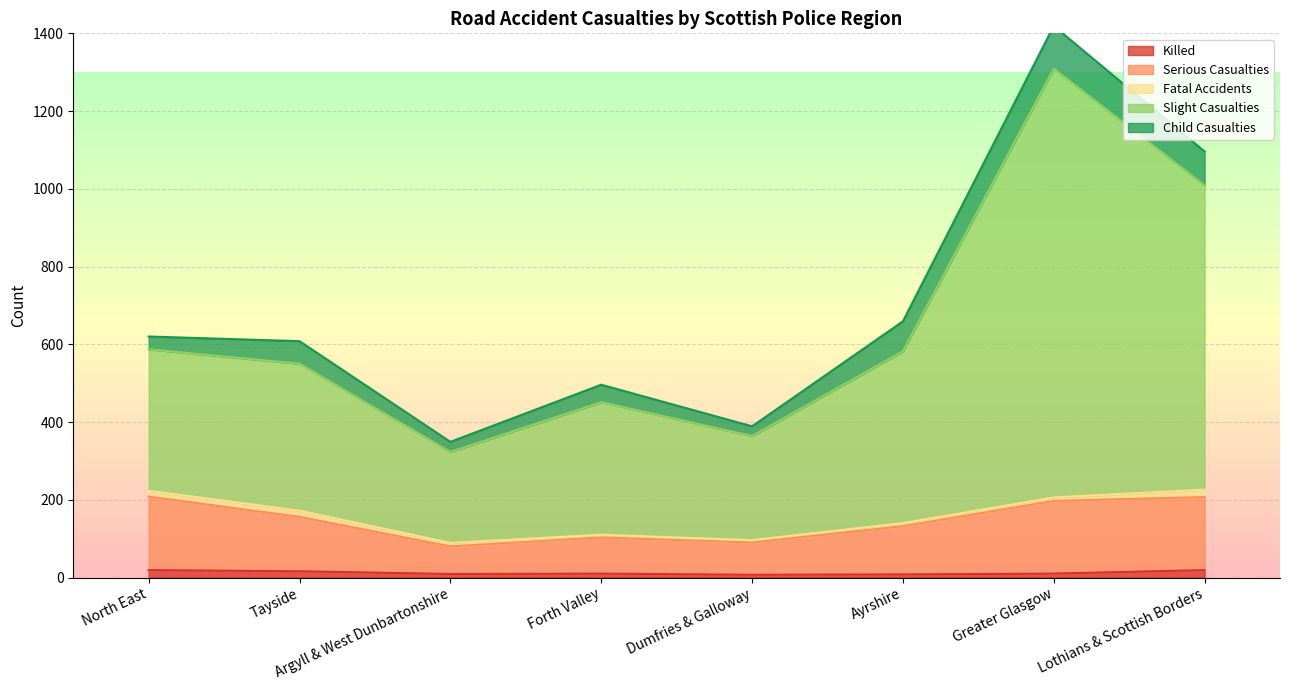

The Serious Casualties series shows 208 at North East. True or false?

True